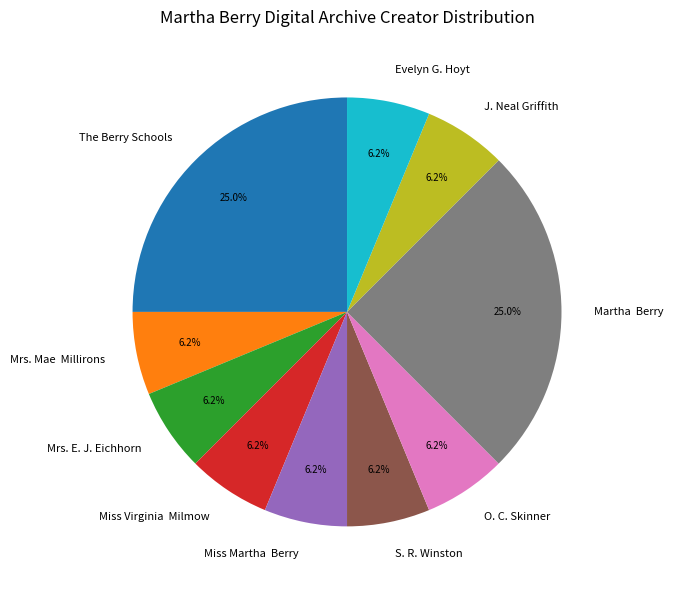

What is the ratio of the value at Miss Martha Berry to the value at Mrs. Mae Millirons?

1.0